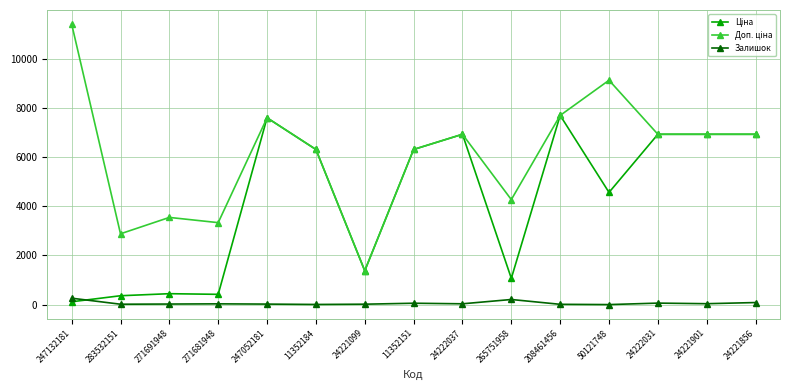

At which category does the chart reach its peak across all series?

247132181